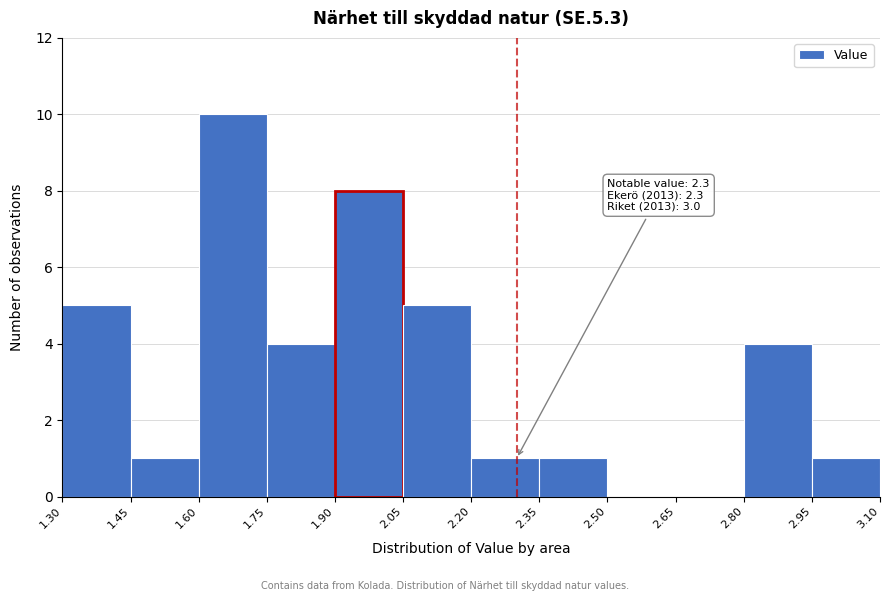

Over which range of the x-axis is the bar tallest?

1.60 to 1.75